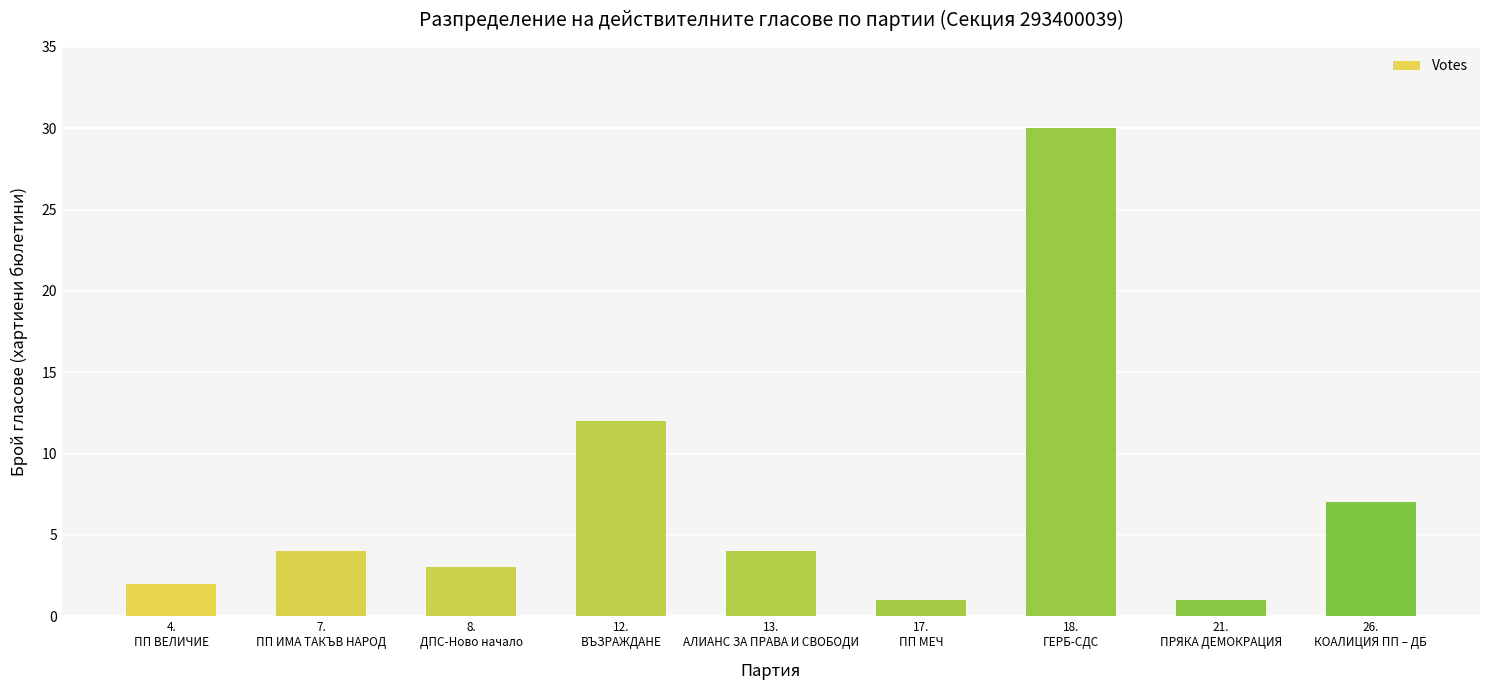

What is the maximum value shown in the chart?

30